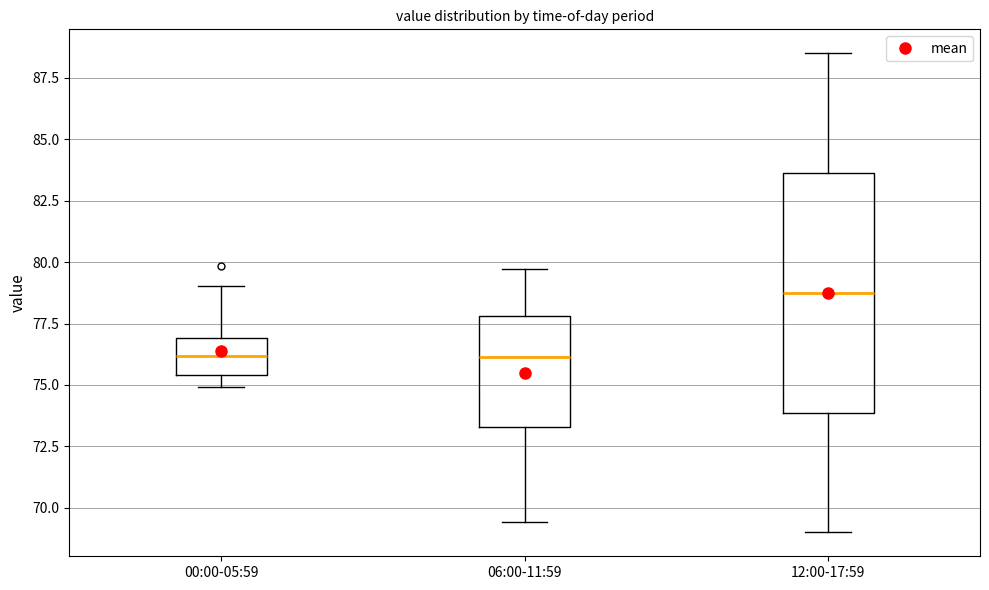

Where does the upper whisker of the box for 06:00-11:59 end on the y-axis? The values are not printed on the chart, so give them approximately, as read against the axis.

79.5